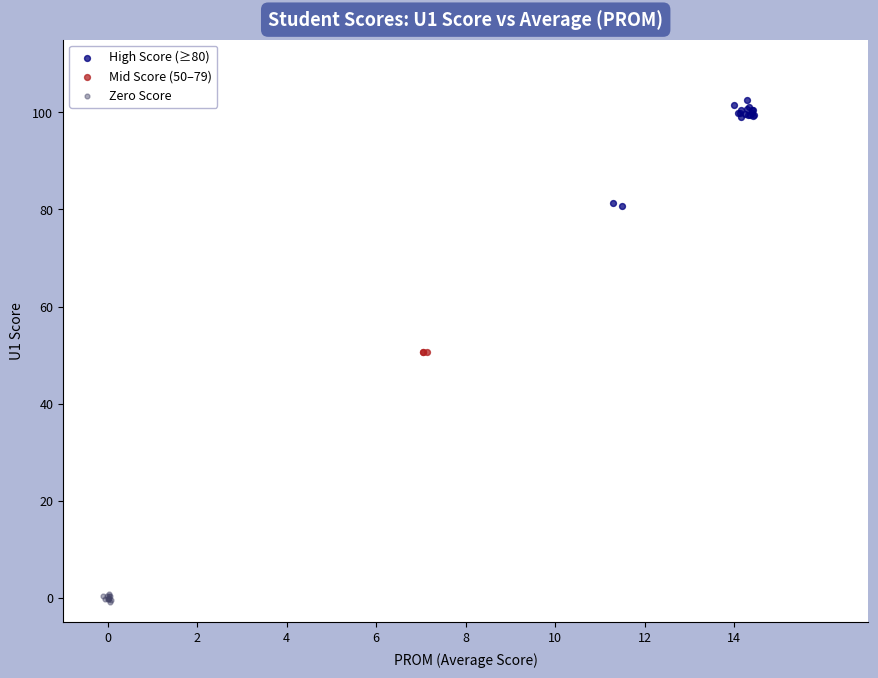

What are all the series names shown in the legend?

High Score (≥80), Mid Score (50–79), Zero Score